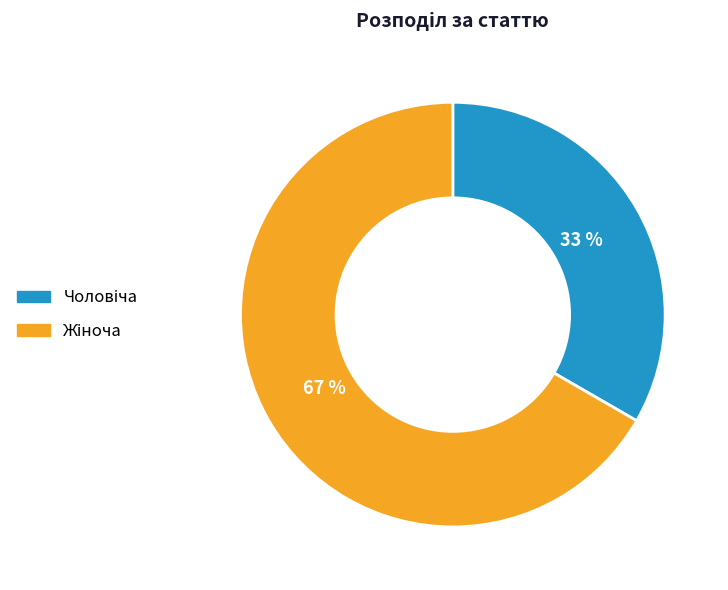

Count the number of slices in the pie.

2